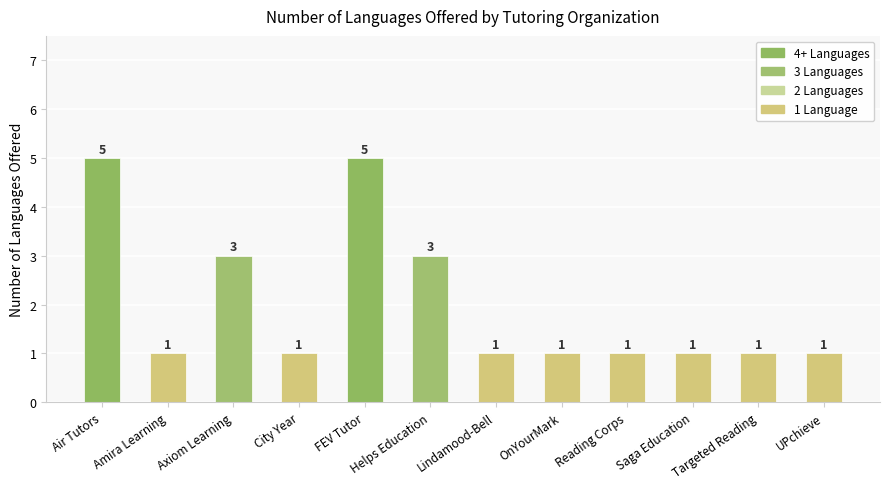

What is the maximum value shown in the chart?

5